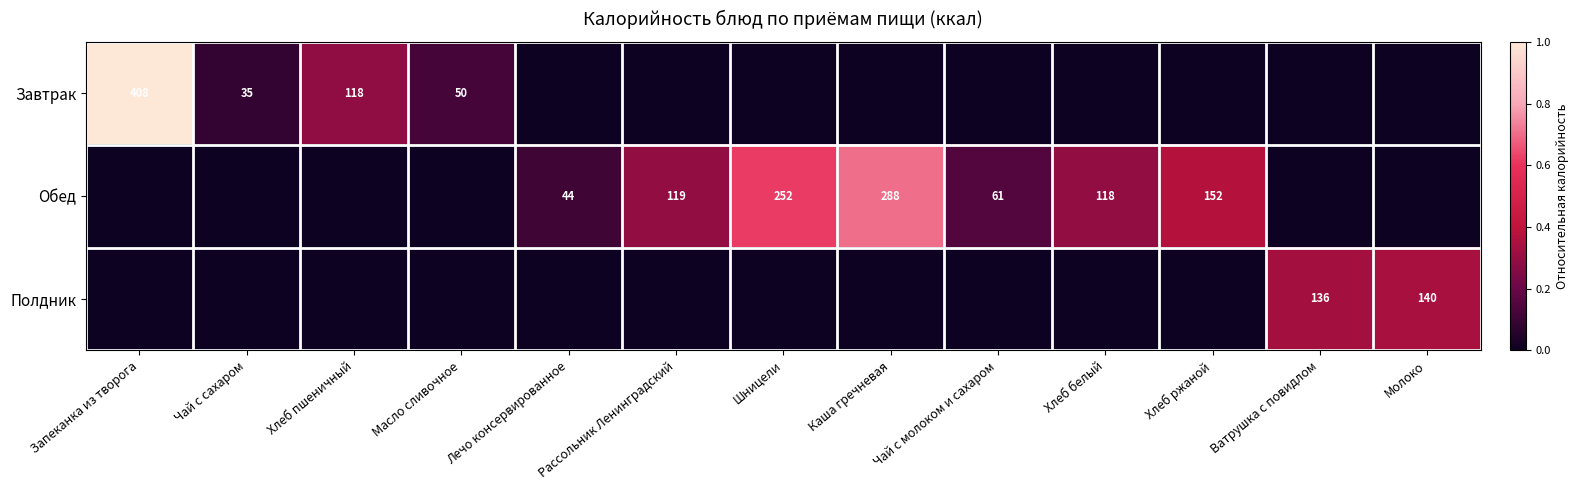

Is it true that Завтрак equals 86 at Запеканка из творога?

False